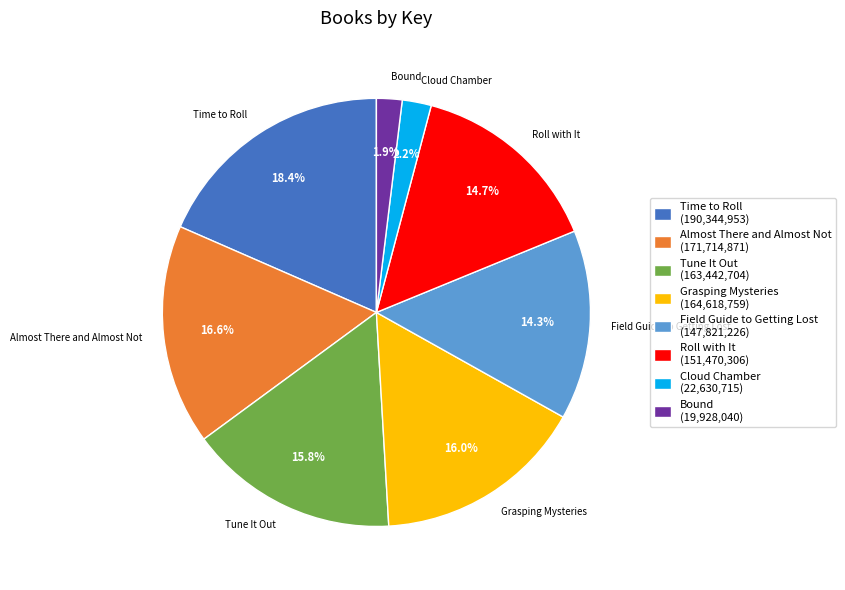

Which category has the biggest portion of the pie?

Time to Roll